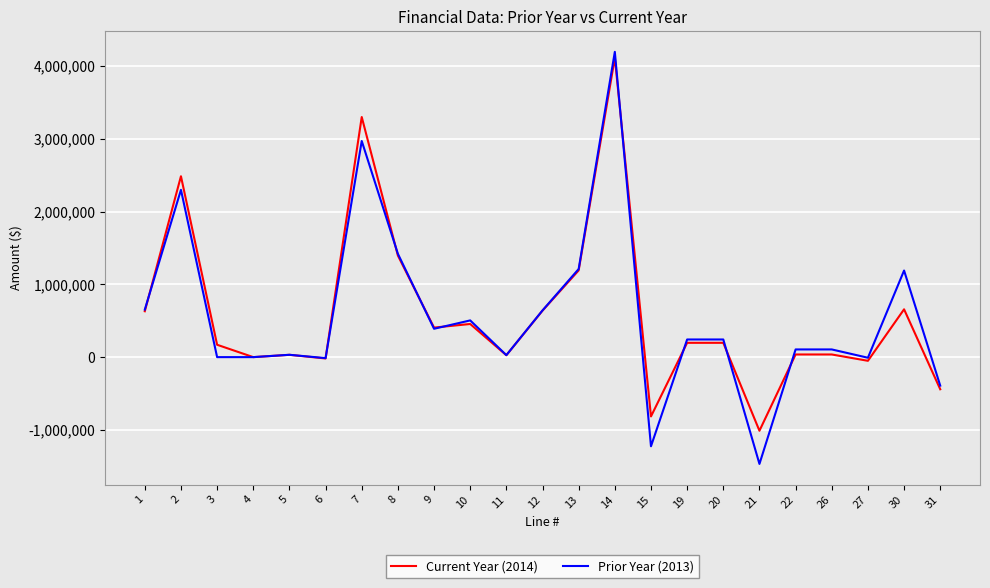

What is the average value of the Prior Year (2013) series?

570648